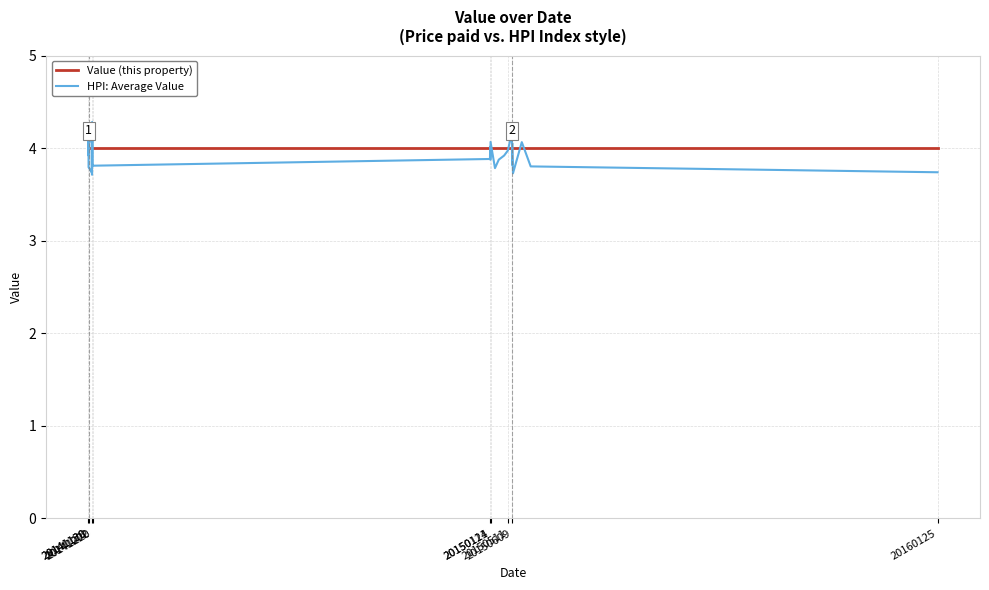

What is the maximum value shown in the chart?

4.3